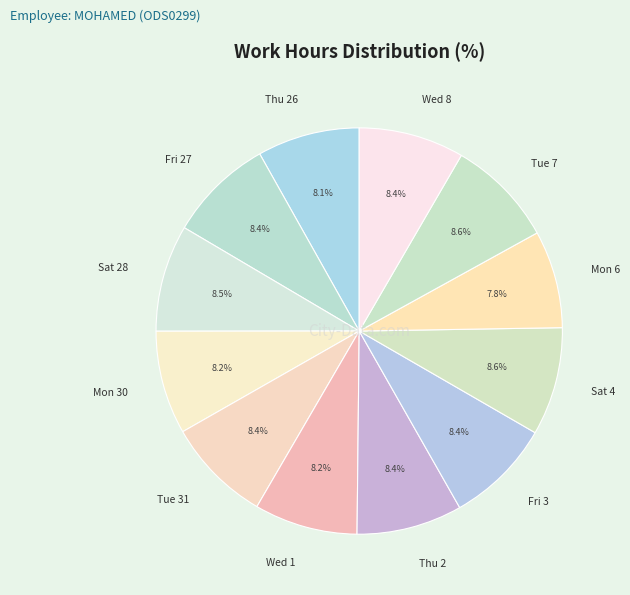

Combined, do Sat 28 and Fri 27 account for over 50%?

No